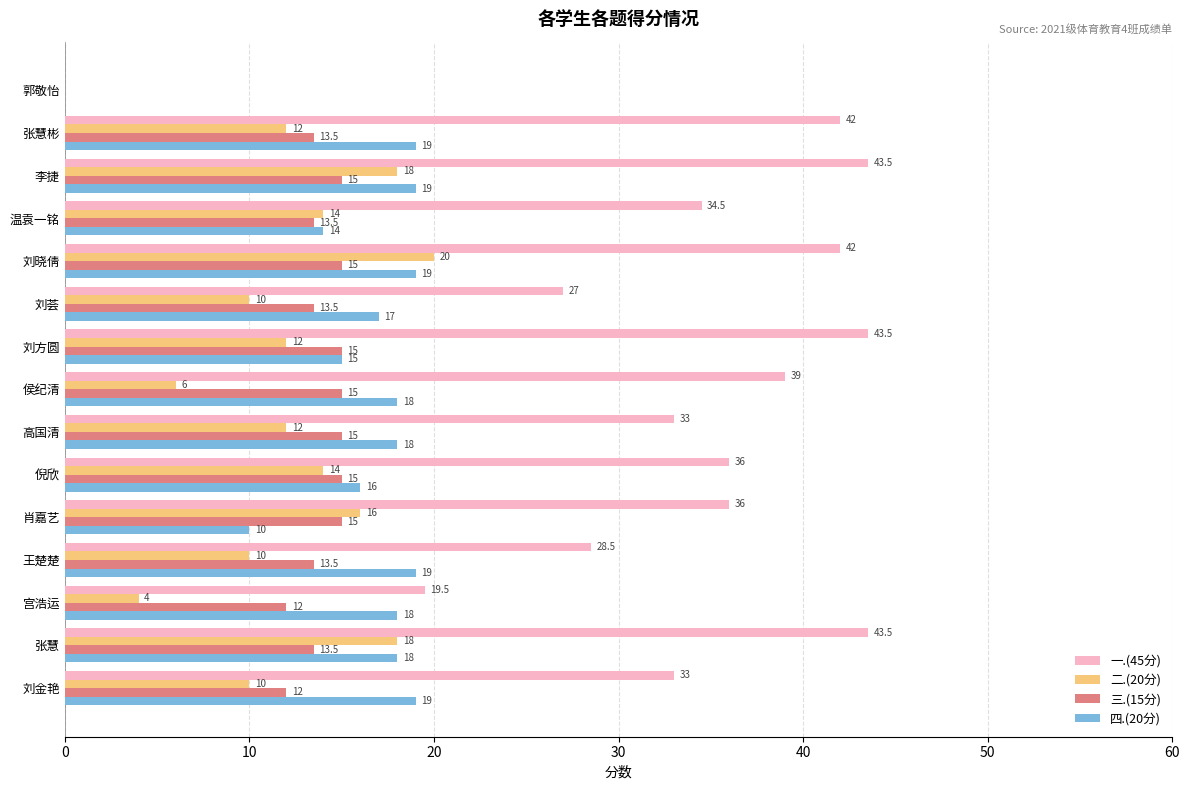

What is the sum of the 二.(20分) values at 倪欣 and 刘荟?

24.0